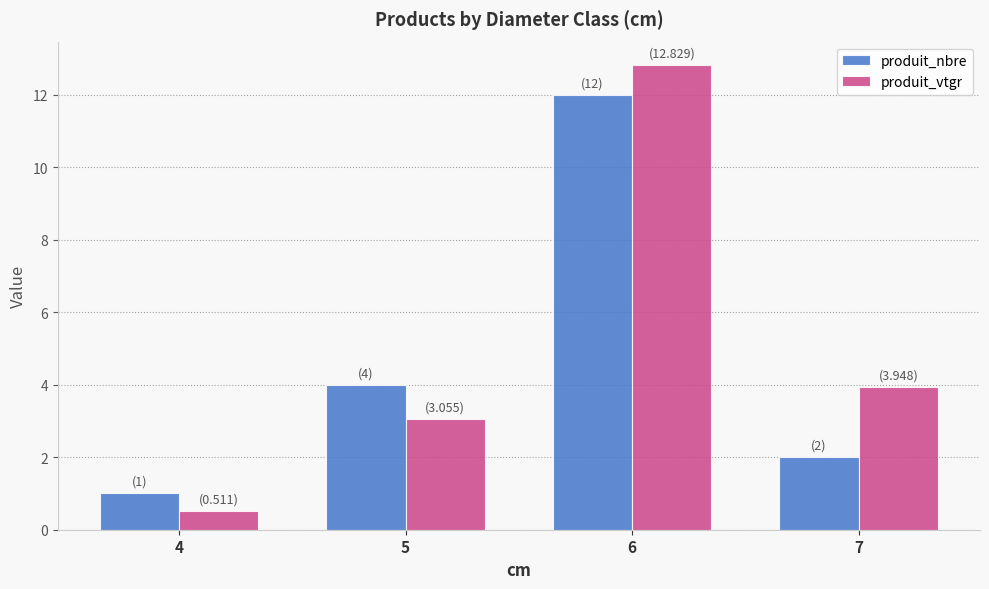

Are the bars horizontal?

No